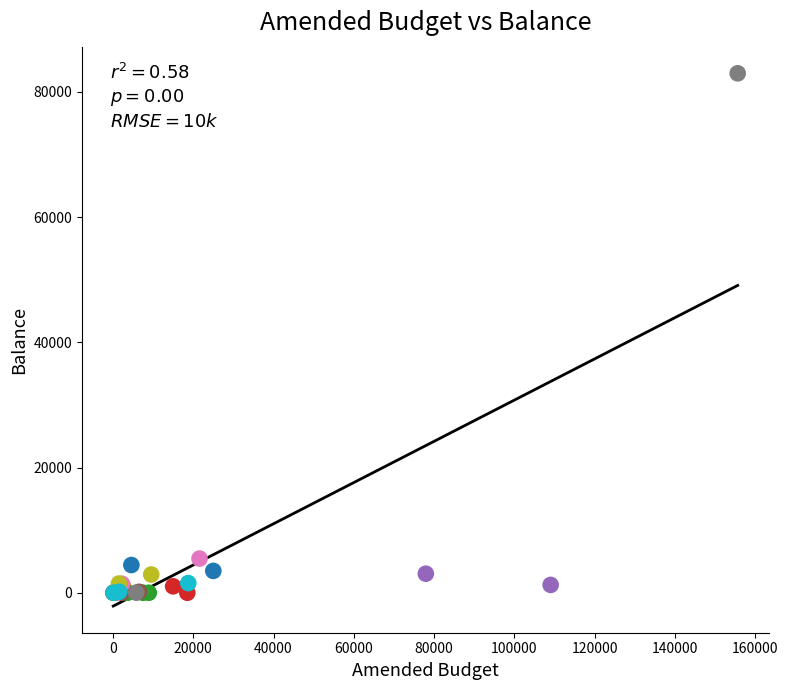

What Y value in the scatter plot is closest to 41480?

5461.2